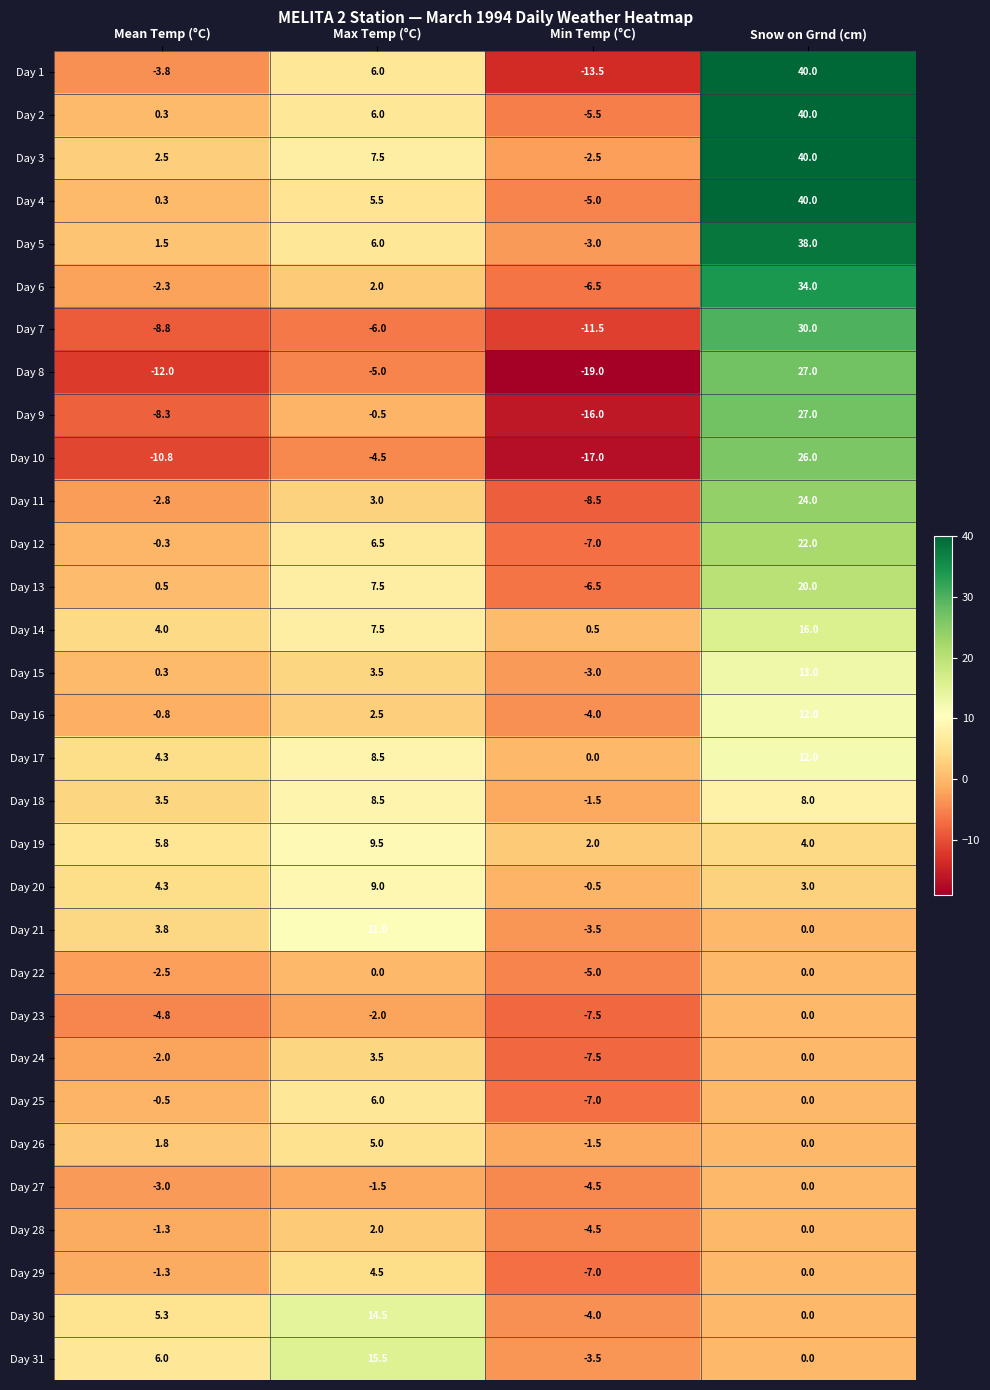

Which series has the widest spread of values?

Day 1